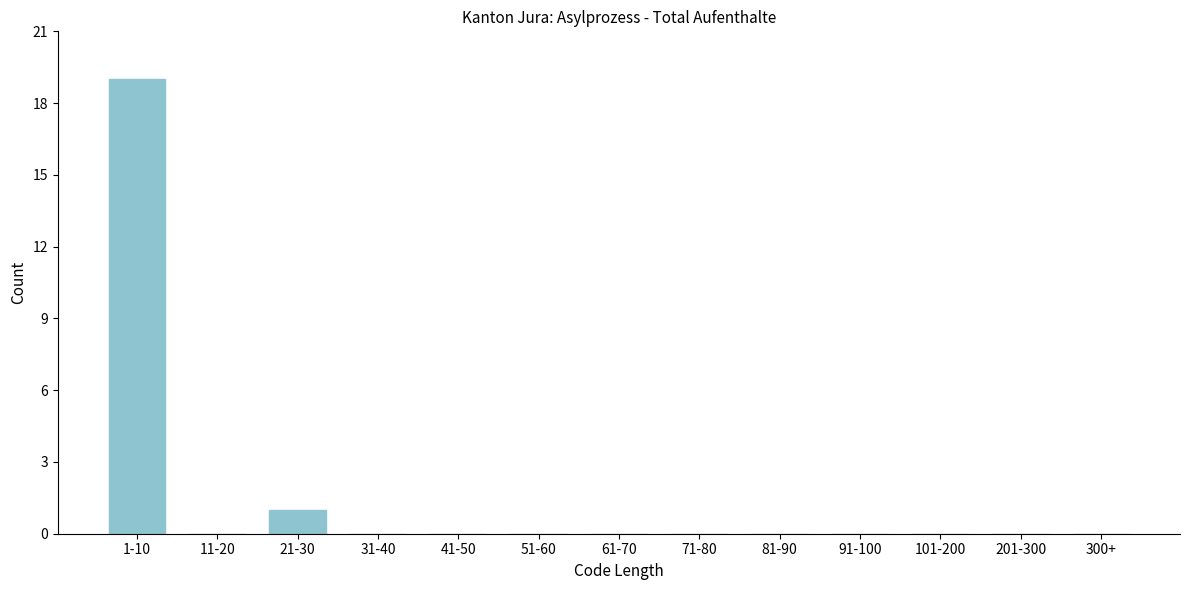

Reading left to right, transcribe all the data shown in this chart.

1-10=19	11-20=0	21-30=1	31-40=0	41-50=0	51-60=0	61-70=0	71-80=0	81-90=0	91-100=0	101-200=0	201-300=0	300+=0